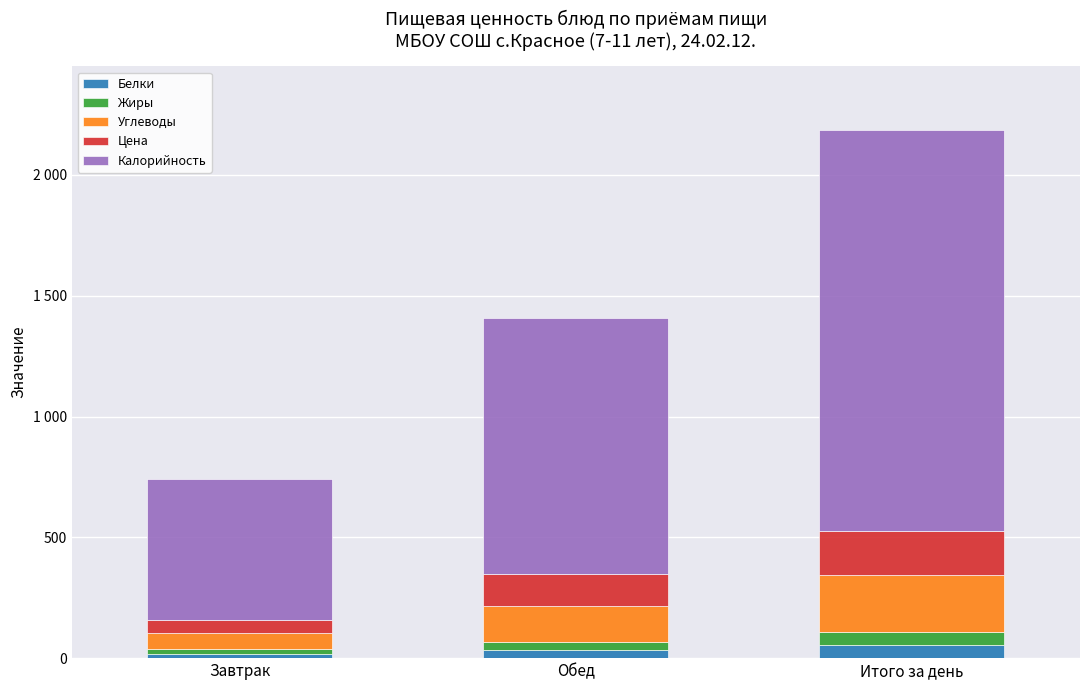

Read the Жиры value at Завтрак.

19.0